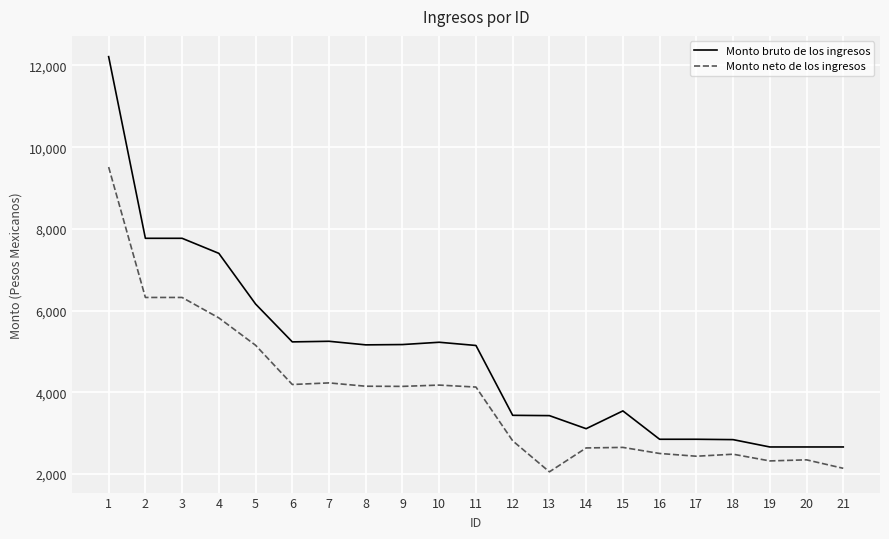

Rank the series at 2 from lowest to highest value.

Monto neto de los ingresos, Monto bruto de los ingresos